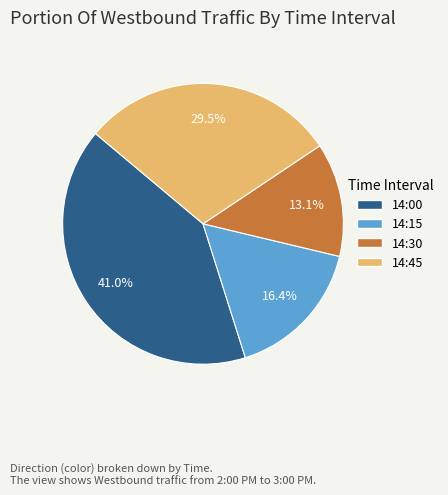

What percentage is NOT represented by 14:45?

70.5%